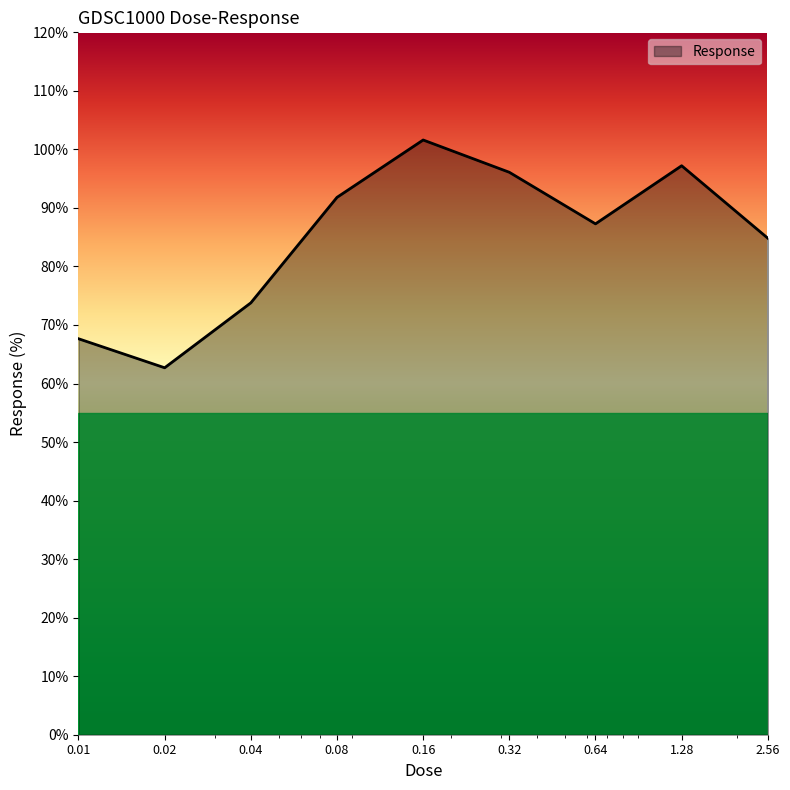

What is the maximum value shown in the chart?

101.6